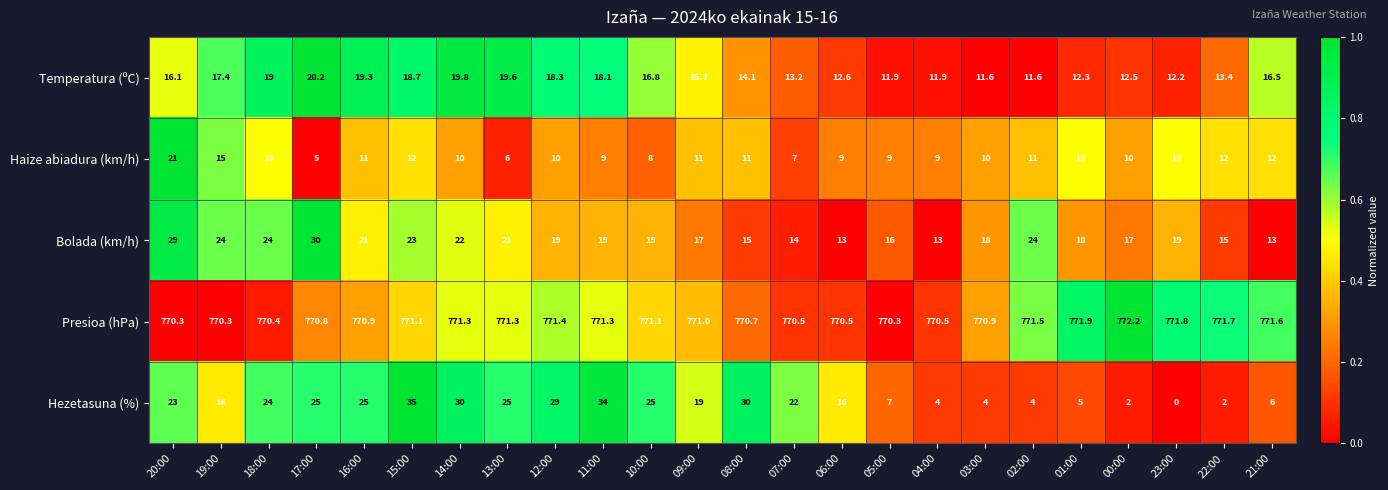

At how many categories does at least one series exceed 0?

24